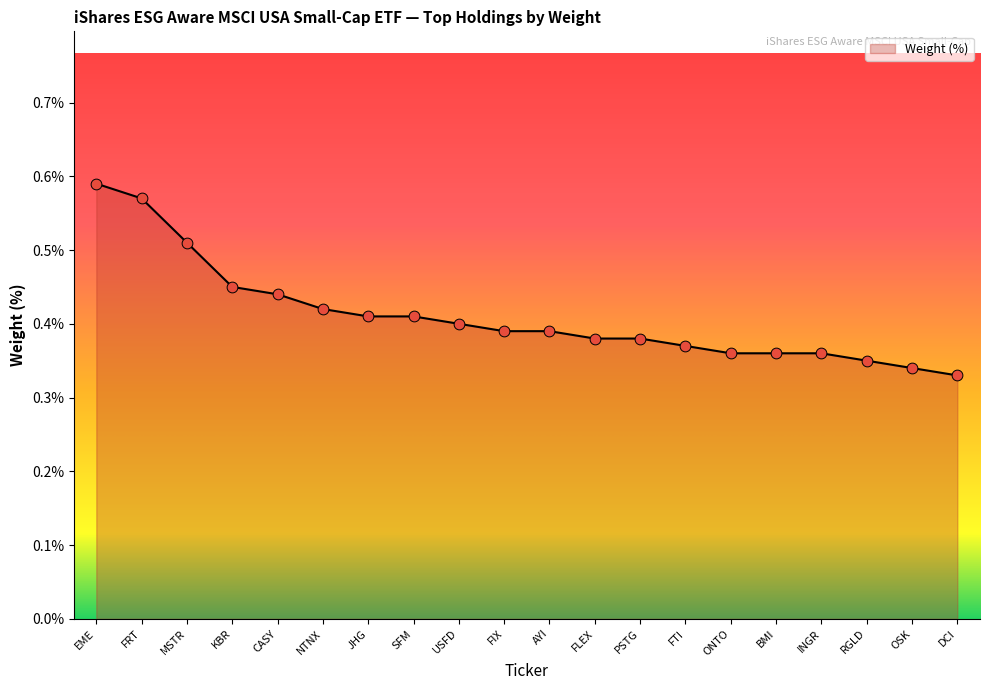

Which has a higher value, PSTG or DCI?

PSTG